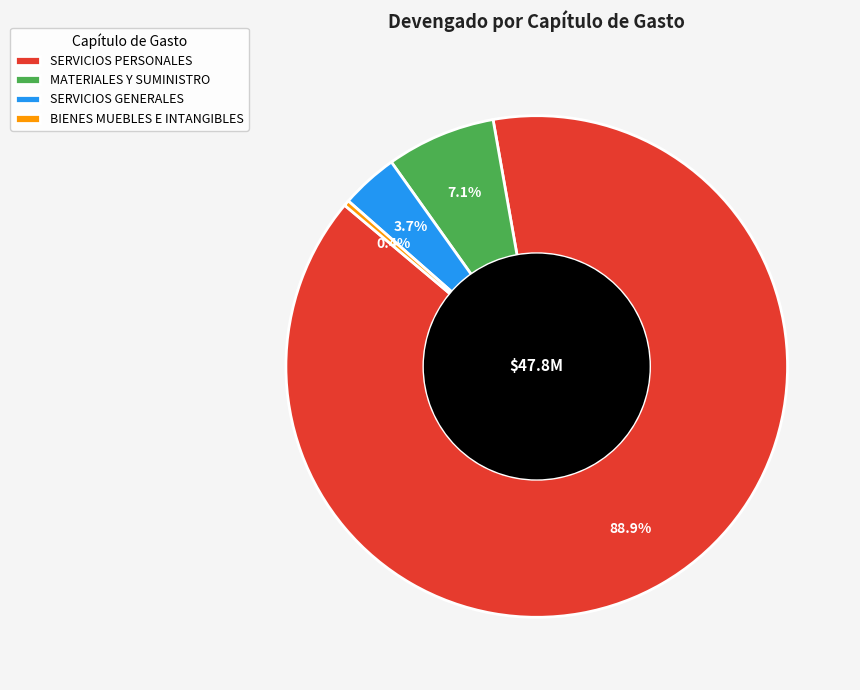

What percentage is NOT represented by MATERIALES Y SUMINISTRO?

92.9%